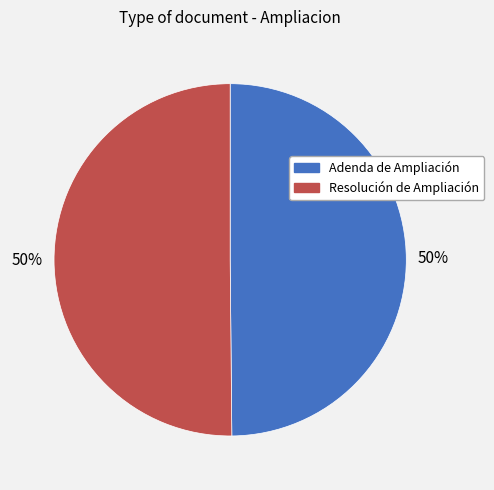

The Resolución de Ampliación slice represents 50% of the pie. True or false?

True